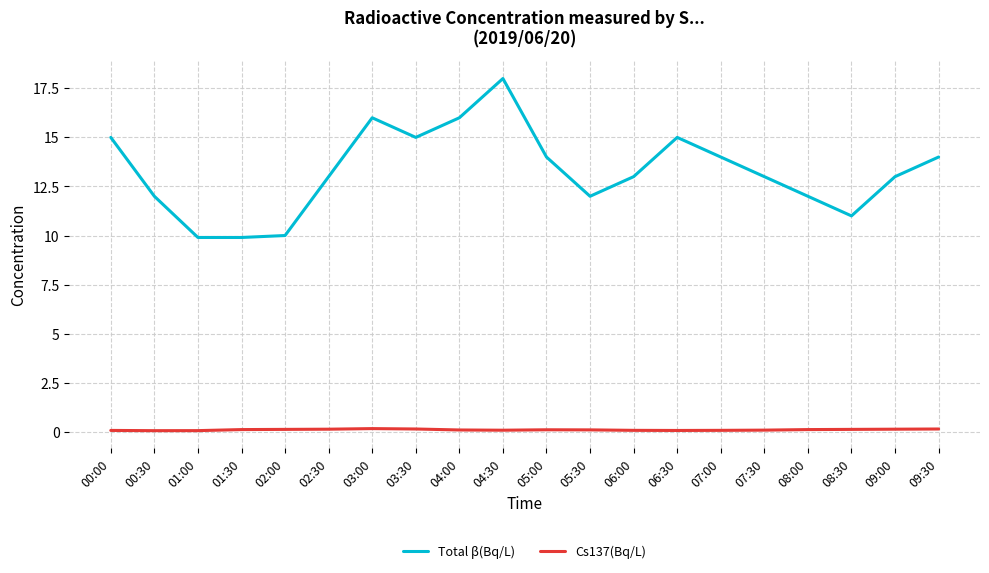

List the series in order of their overall mean, highest first.

Total β(Bq/L), Cs137(Bq/L)